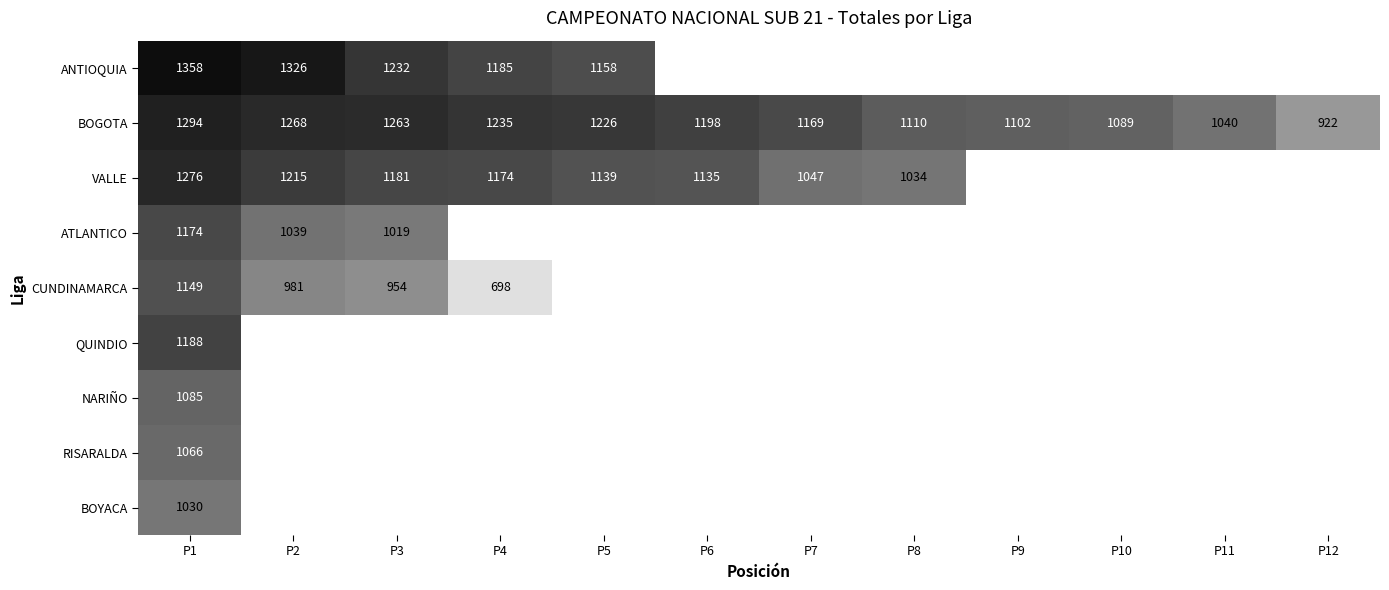

Is the value of VALLE at P7 greater than the value of BOGOTA at P11?

Yes